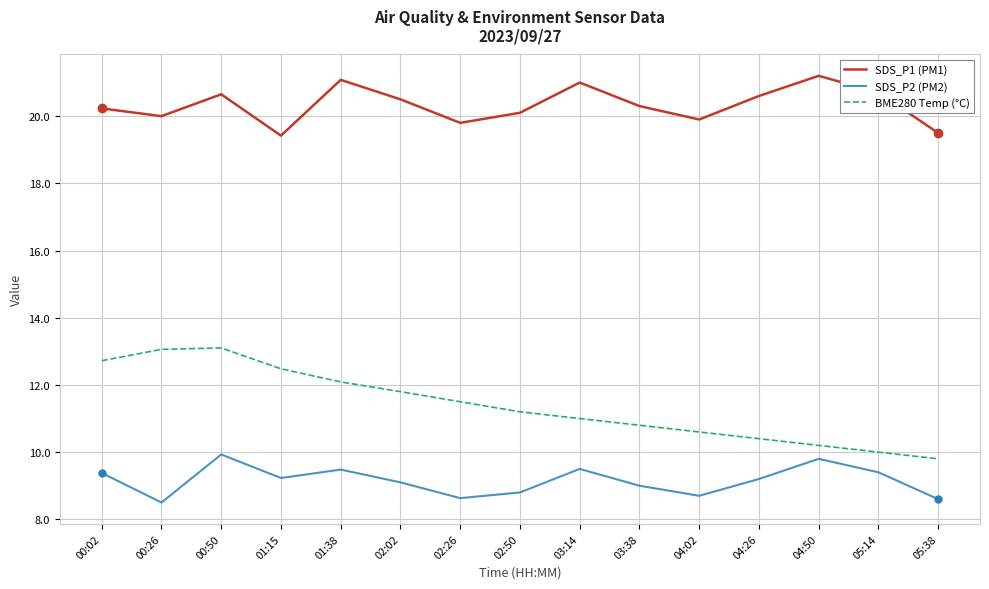

How many lines are shown in the chart?

3